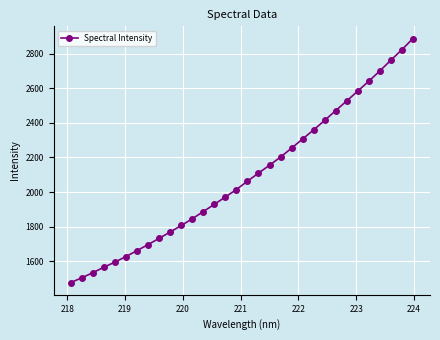

What is the smallest value displayed?

1477.0